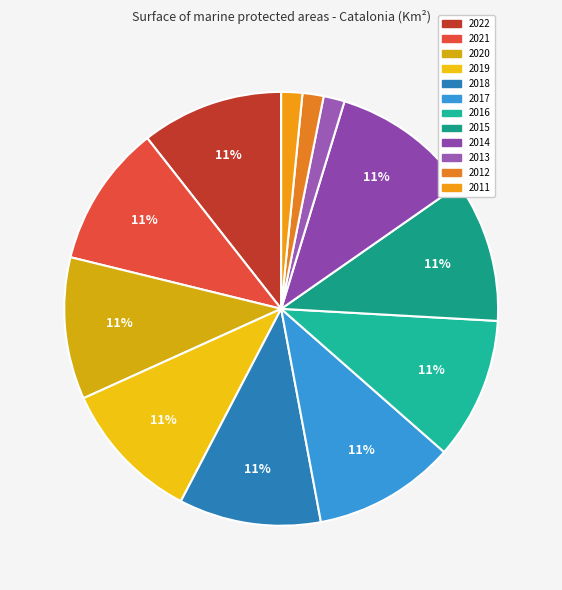

Is there any slice that represents more than half of the pie?

No